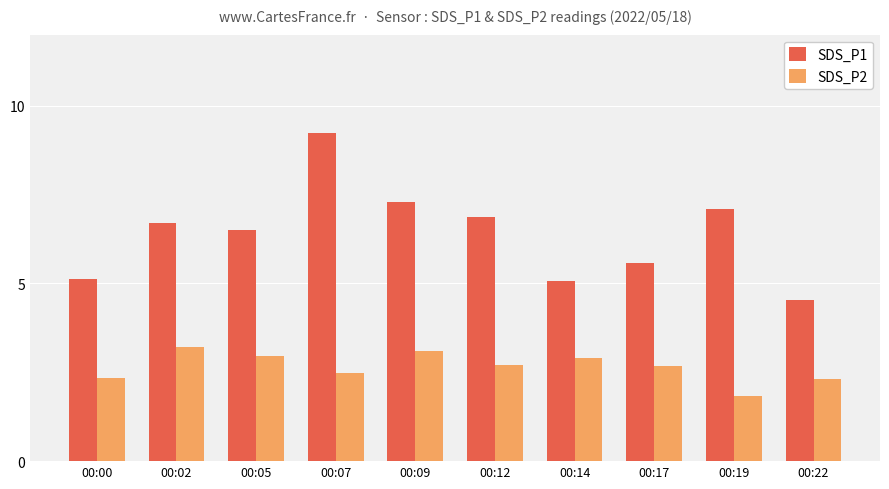

True or false: SDS_P1 has a value of 2.0 at 00:05.

False